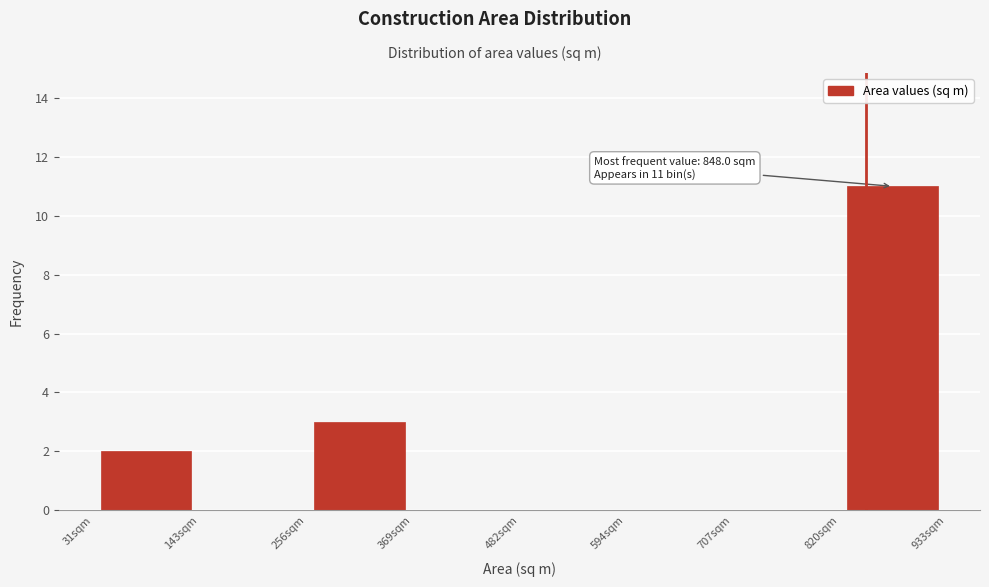

Which range on the x-axis has the tallest bar?

820 to 940